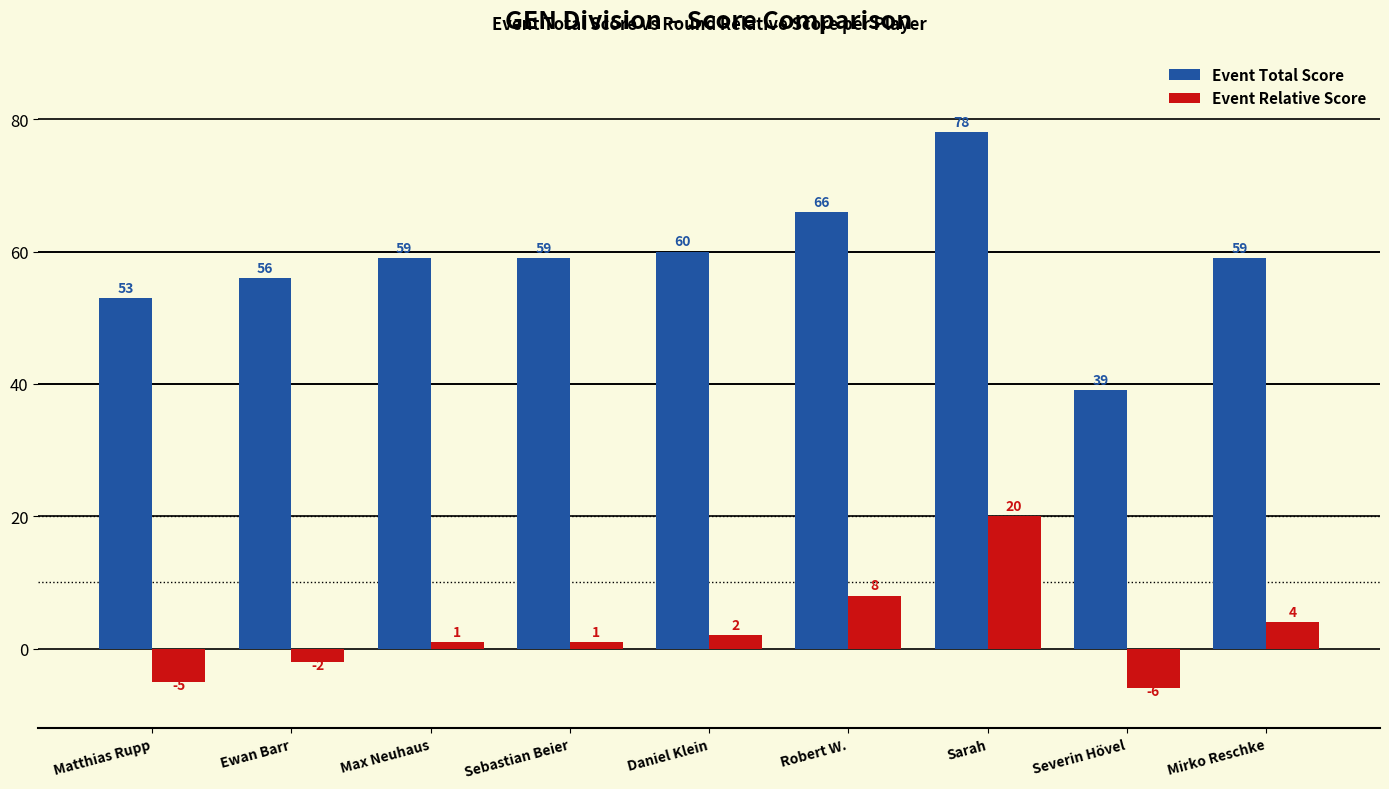

How many groups of bars are there?

9